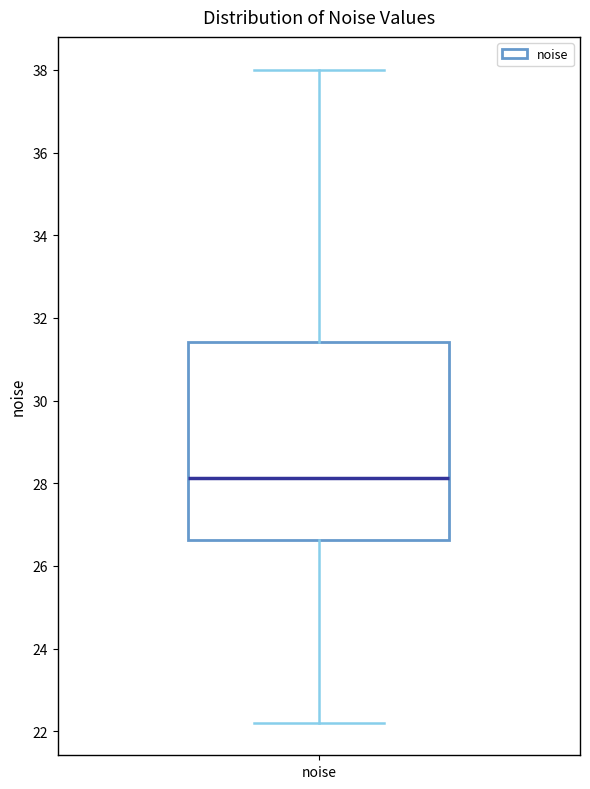

Read this box plot against the y-axis: the position of the median line, the range covered by the box, and the ends of both whiskers. The values are not printed on the chart, so give them approximately, as read against the axis.

median 28.2, box 26.6 to 31.4, whiskers 22.2 to 38.0